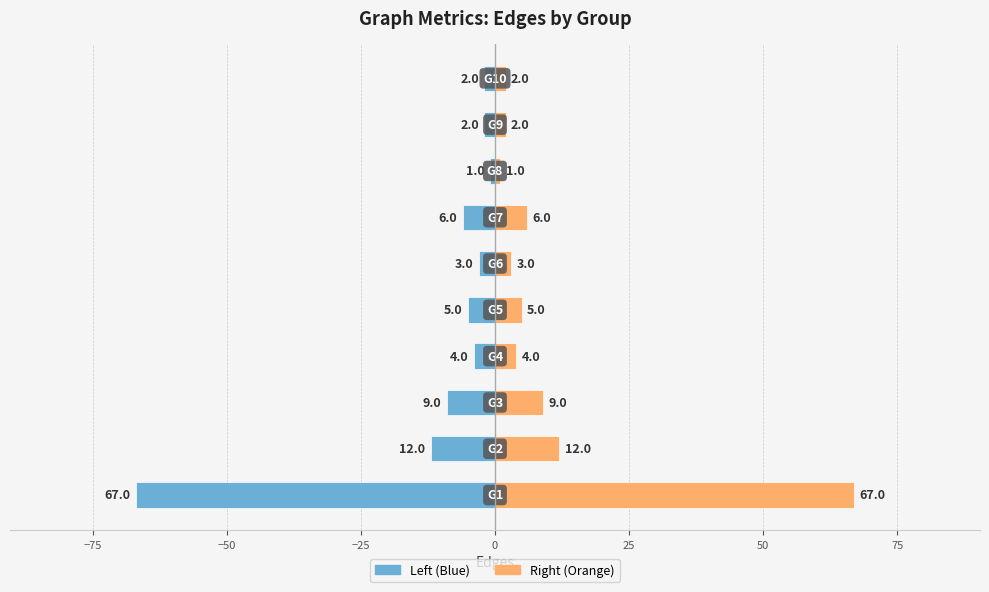

What is the value of the Edges (left) bar at the 4th from the left?

-4